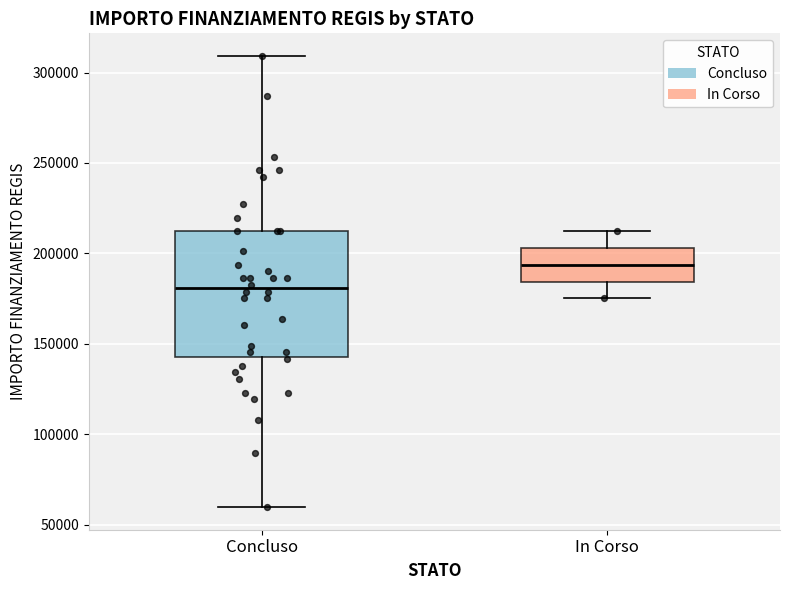

Where is the upper edge of the box for In Corso on the y-axis? The values are not printed on the chart, so give them approximately, as read against the axis.

205000